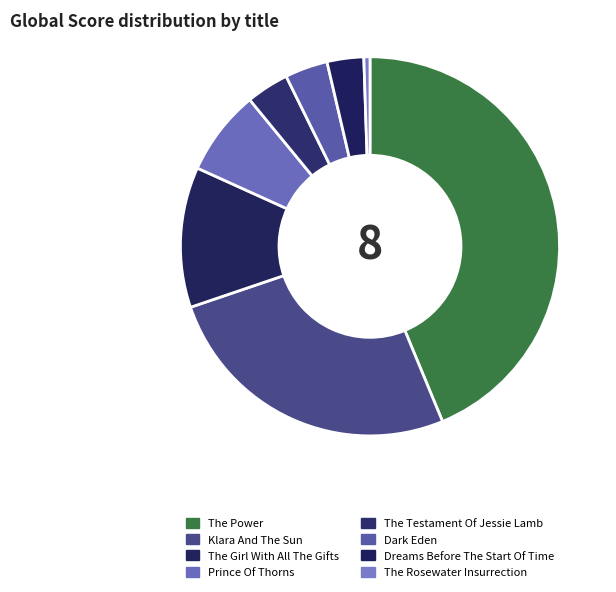

The Klara And The Sun slice represents 26% of the pie. True or false?

True